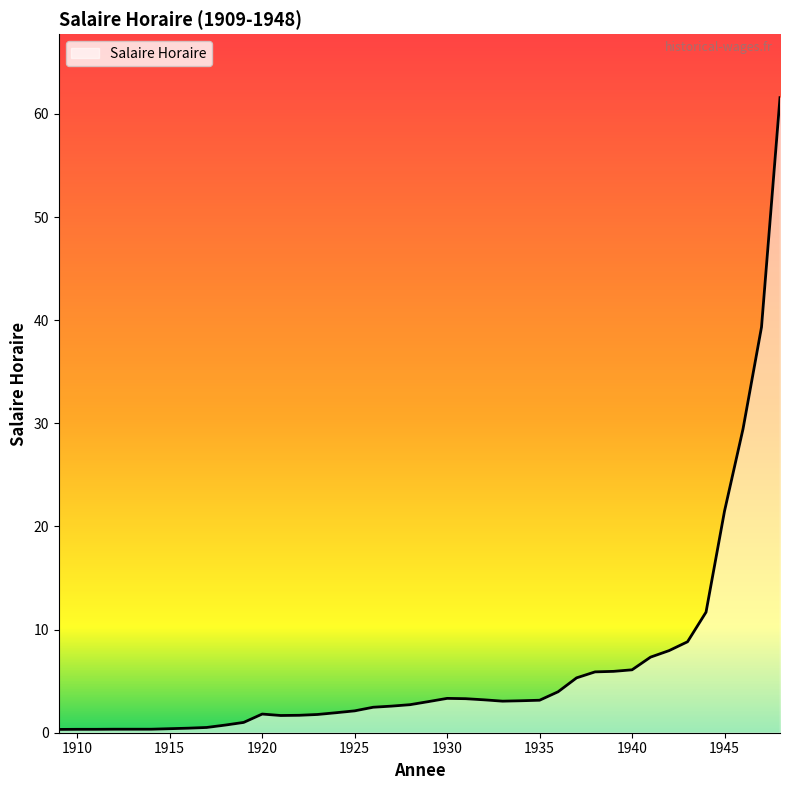

How many lines are shown in the chart?

1